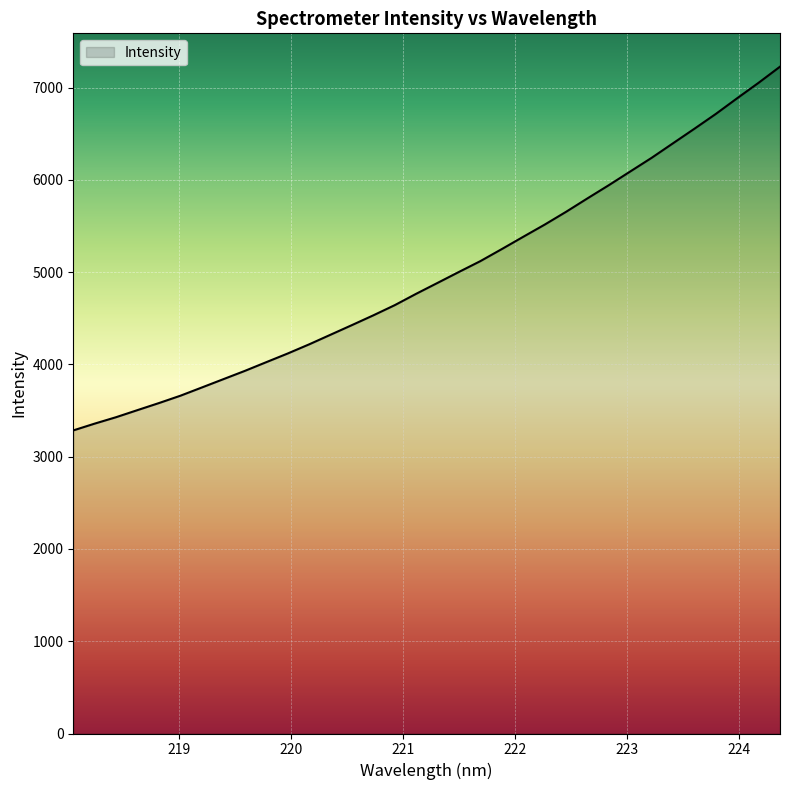

What is the minimum value shown in the chart?

3284.9